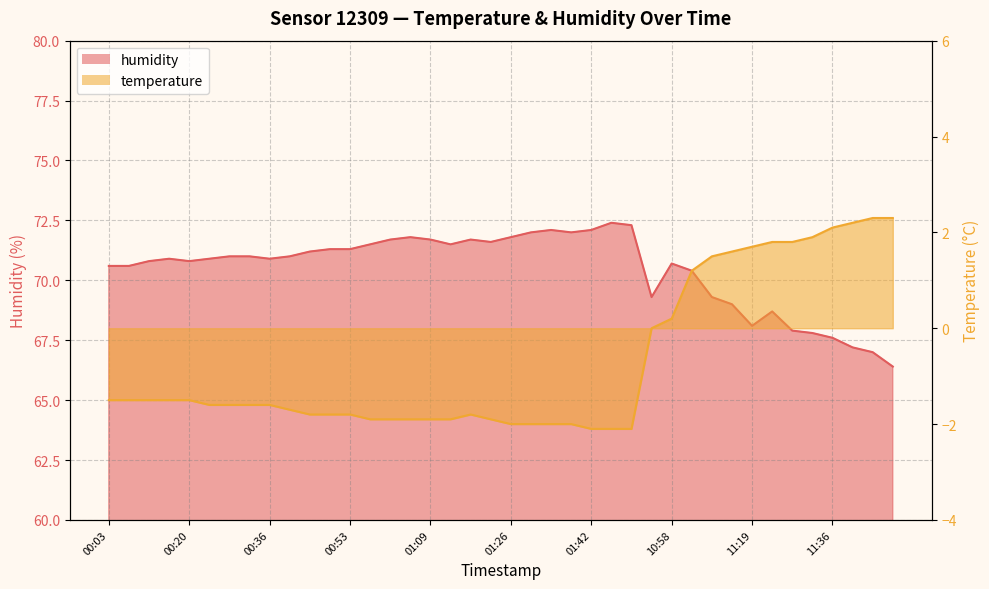

True or false: temperature and humidity intersect in this chart.

False